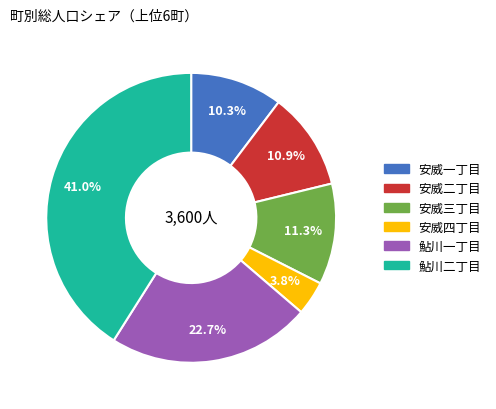

Is there any slice that represents more than half of the pie?

No